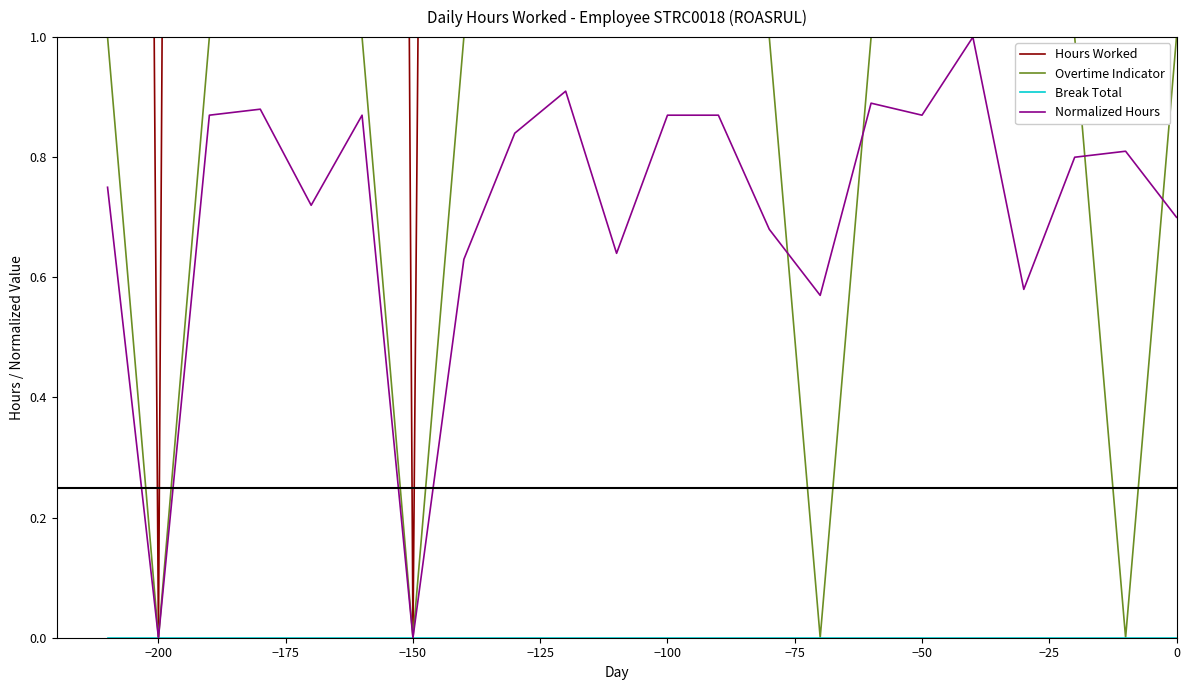

True or false: Break Total and Overtime Indicator cross at least once.

False